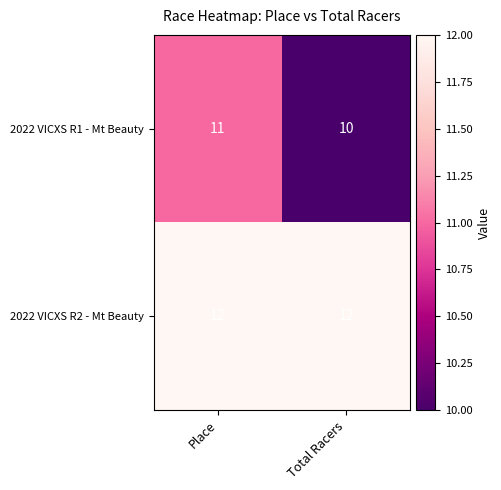

At Total Racers, list the series in order from largest to smallest.

2022 VICXS R2 - Mt Beauty, 2022 VICXS R1 - Mt Beauty